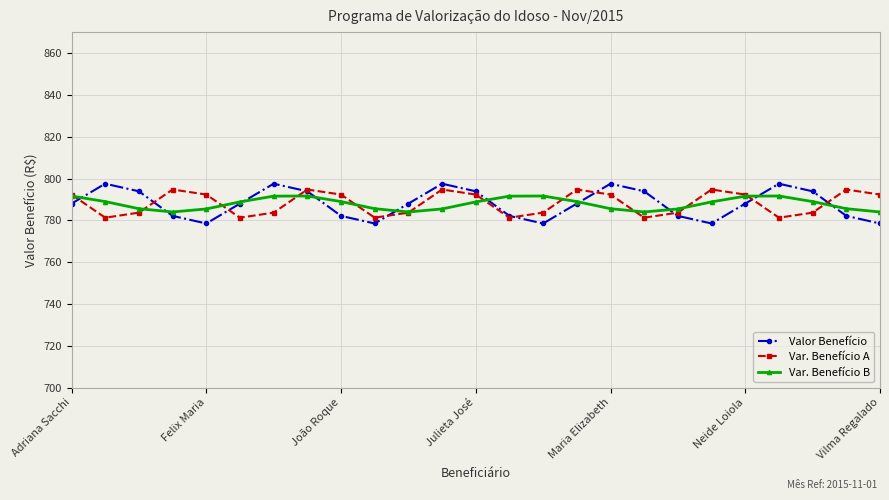

True or false: Valor Benefício has more than 0 interior local peaks.

True